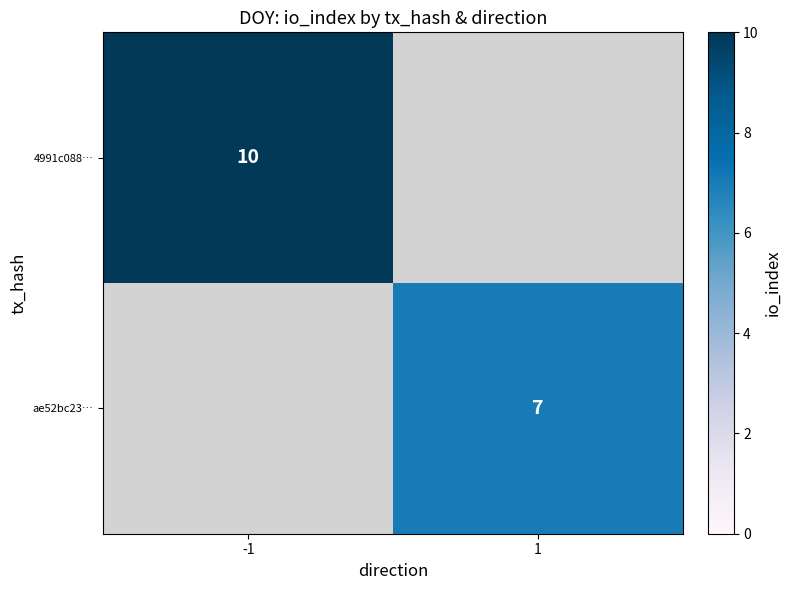

The 4991c088… series shows 16 at -1. True or false?

False